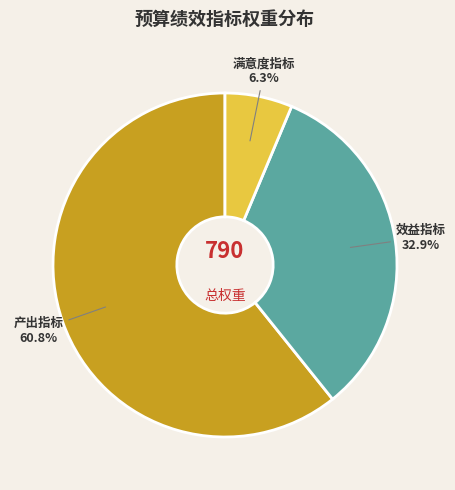

What is the smallest slice in the pie chart?

满意度指标